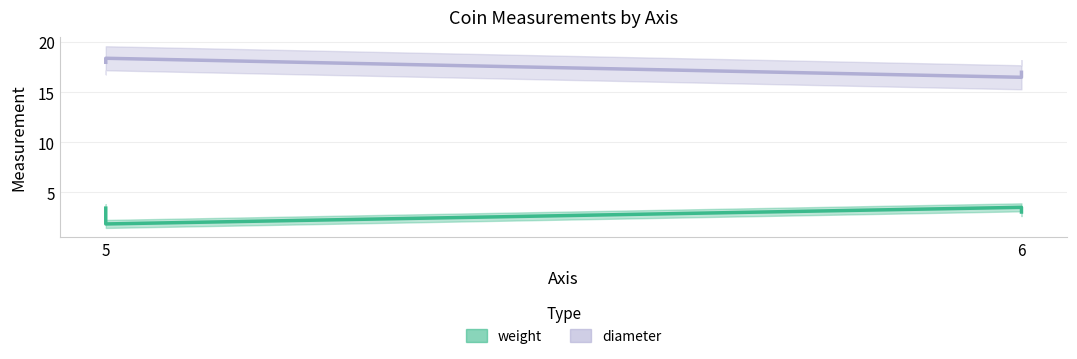

What are all the series names shown in the legend?

weight, diameter